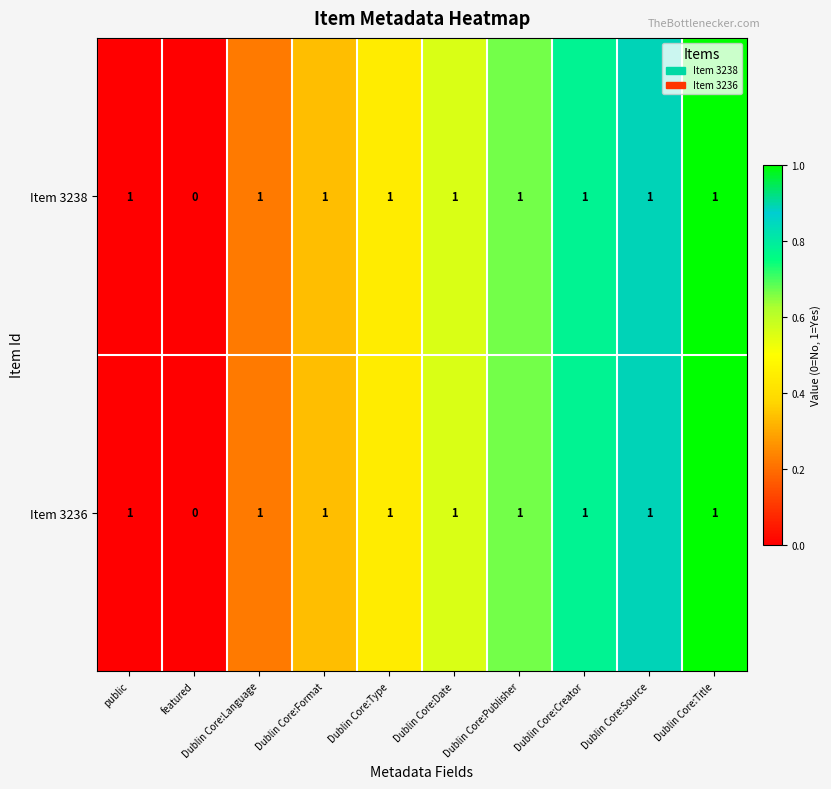

Count the Item 3236 values in the range 1 to 2.

9